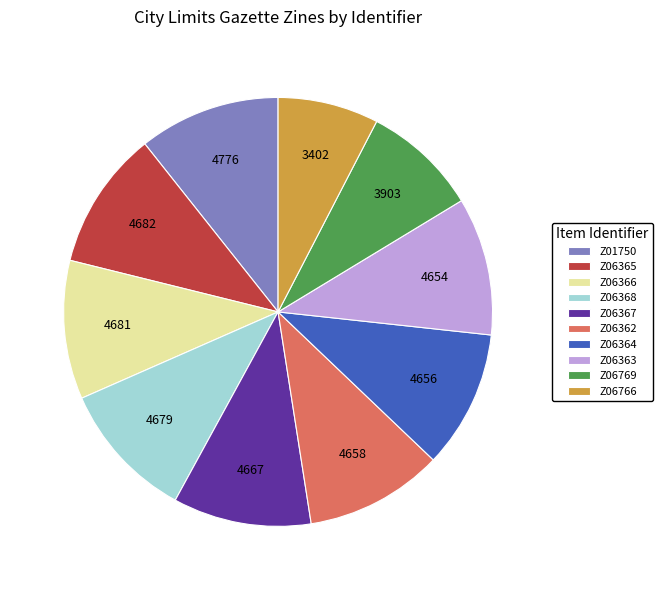

True or false: Z06766 accounts for 20% of the total.

False